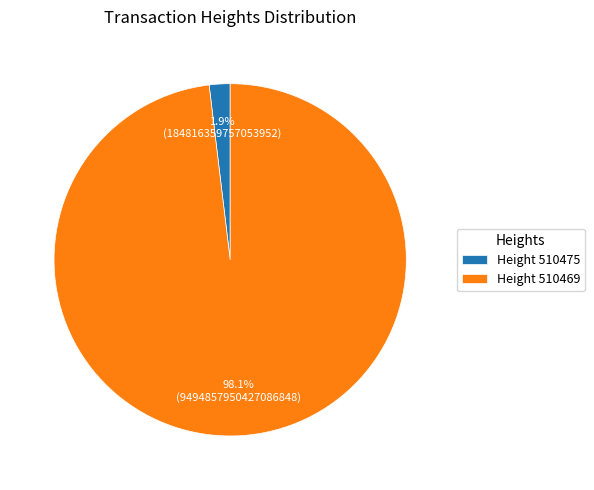

Which slice is the smallest?

Height 510475